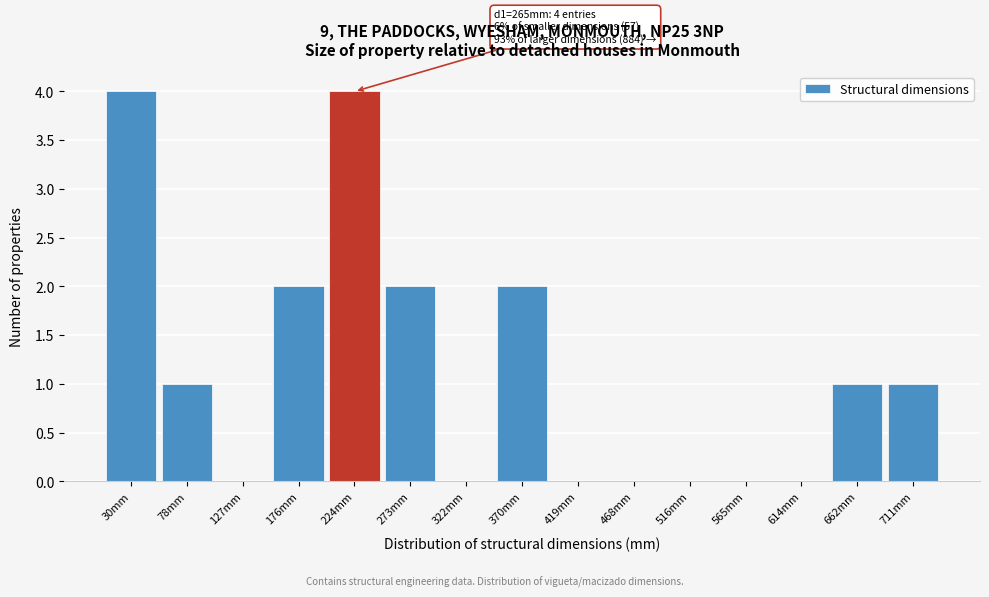

Reading left to right, what are all the values shown in this chart?

30mm=4	78mm=1	127mm=0	176mm=2	224mm=4	273mm=2	322mm=0	370mm=2	419mm=0	468mm=0	516mm=0	565mm=0	614mm=0	662mm=1	711mm=1